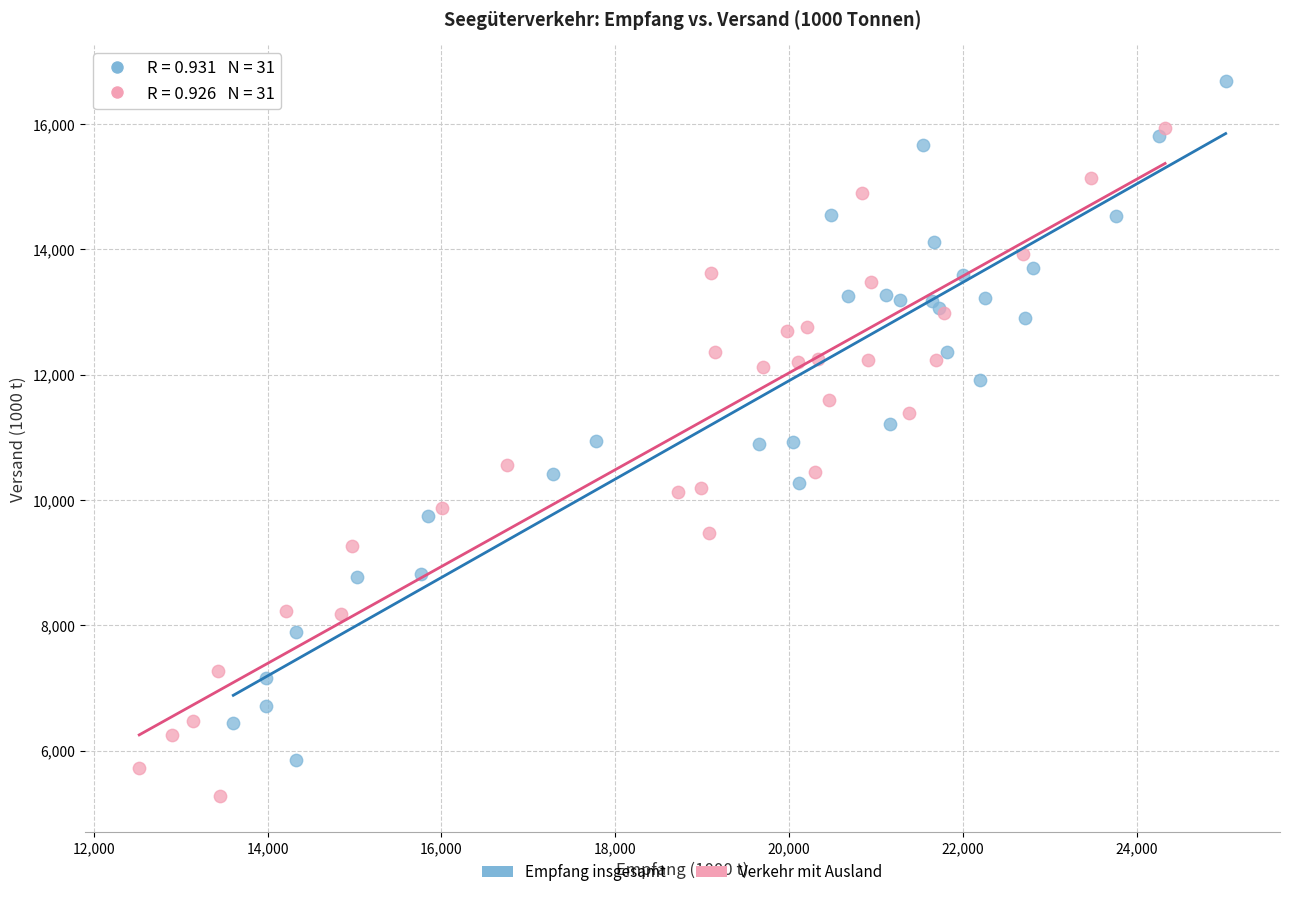

Which series reaches the maximum Y coordinate?

Empfang insgesamt